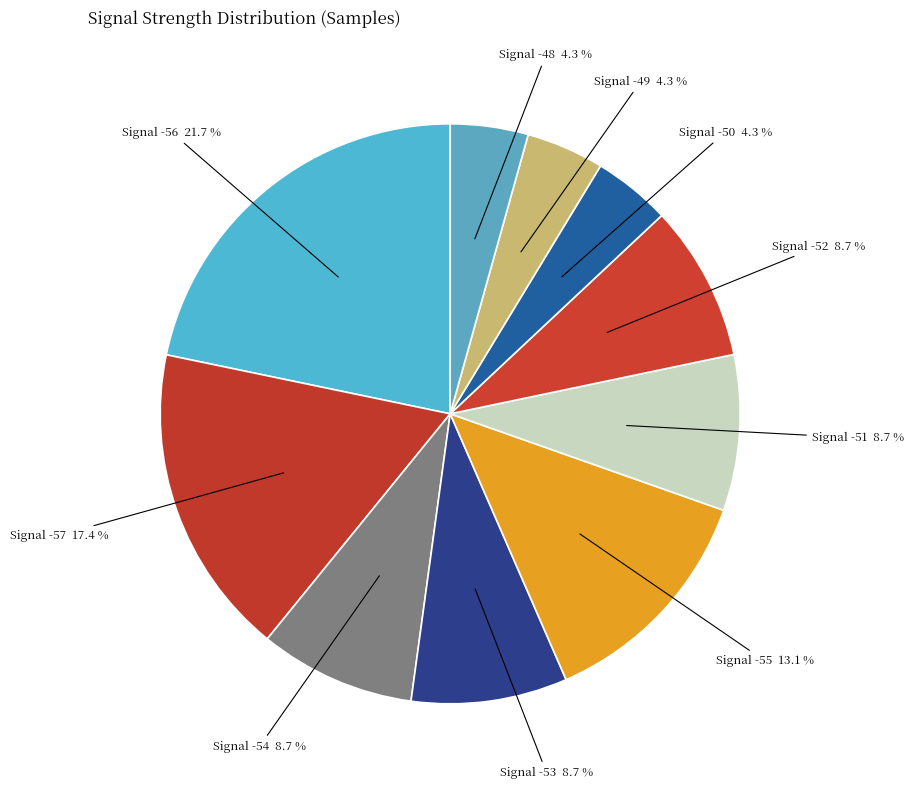

How many segments does this pie chart have?

10